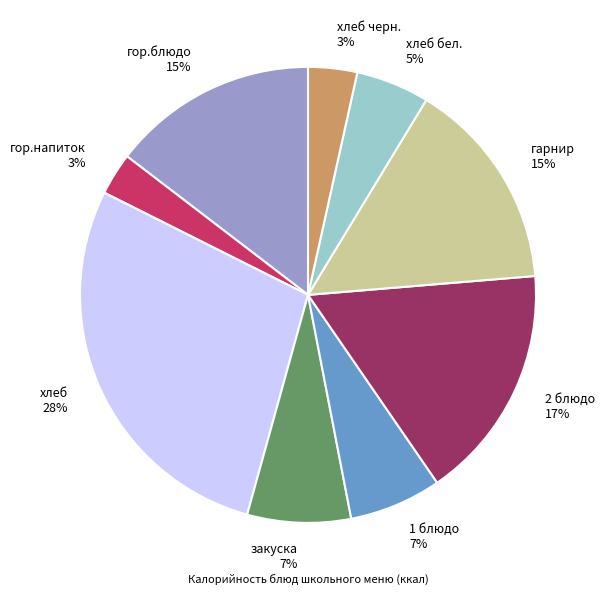

Between 1 блюдо 7% and гарнир 15%, which is larger?

гарнир 15%